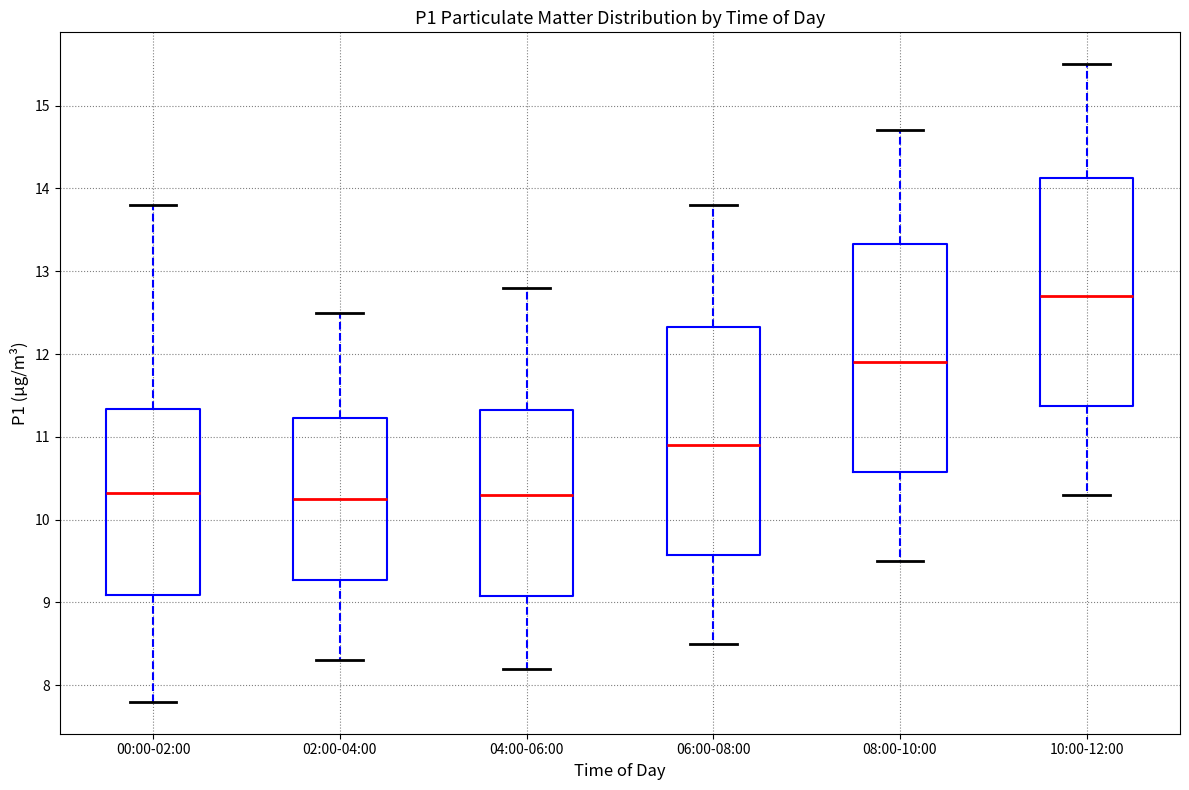

Where is the upper edge of the box for 10:00-12:00 on the y-axis? The values are not printed on the chart, so give them approximately, as read against the axis.

14.1